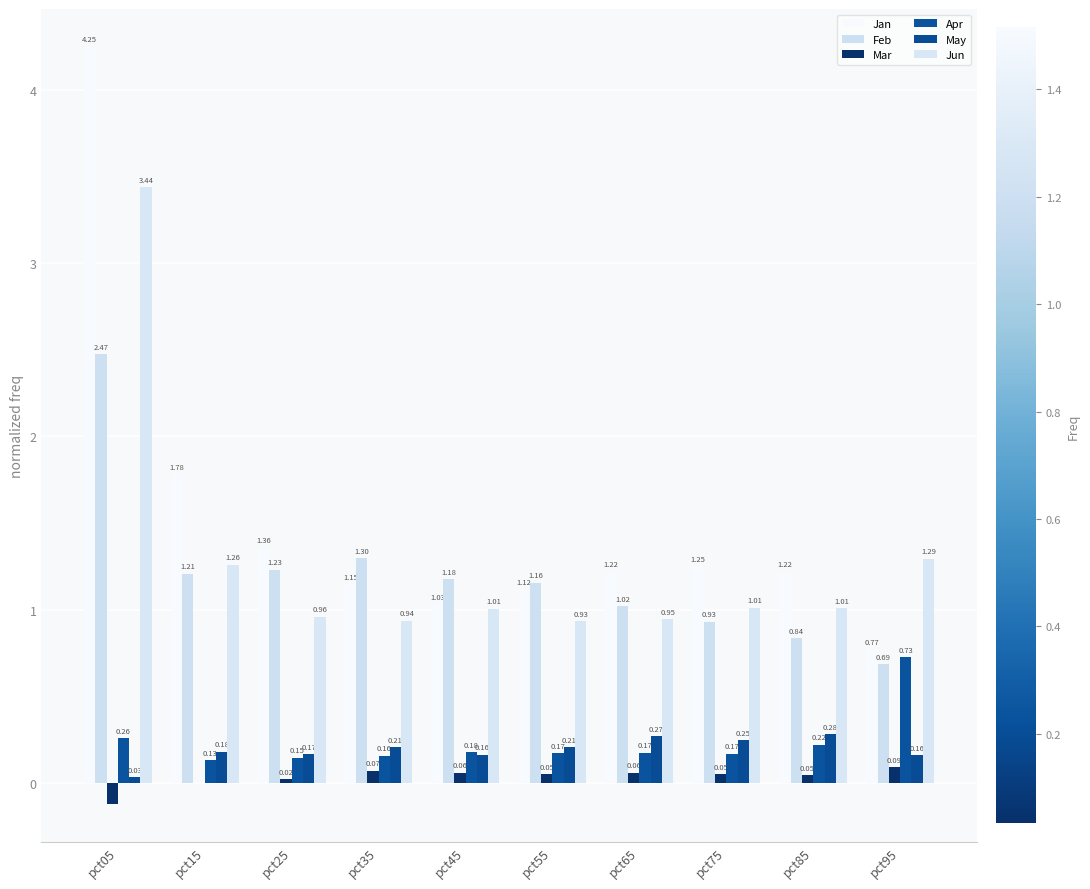

Reading left to right, what are all the values shown in this chart?

Jan: 4.2	1.8	1.4	1.1	1.0	1.1	1.2	1.3	1.2	0.8
Feb: 2.5	1.2	1.2	1.3	1.2	1.2	1.0	0.9	0.8	0.7
Mar: -0.1	-0.0	0.0	0.1	0.1	0.1	0.1	0.1	0.0	0.1
Apr: 0.3	0.1	0.1	0.2	0.2	0.2	0.2	0.2	0.2	0.7
May: 0.0	0.2	0.2	0.2	0.2	0.2	0.3	0.2	0.3	0.2
Jun: 3.4	1.3	1.0	0.9	1.0	0.9	0.9	1.0	1.0	1.3